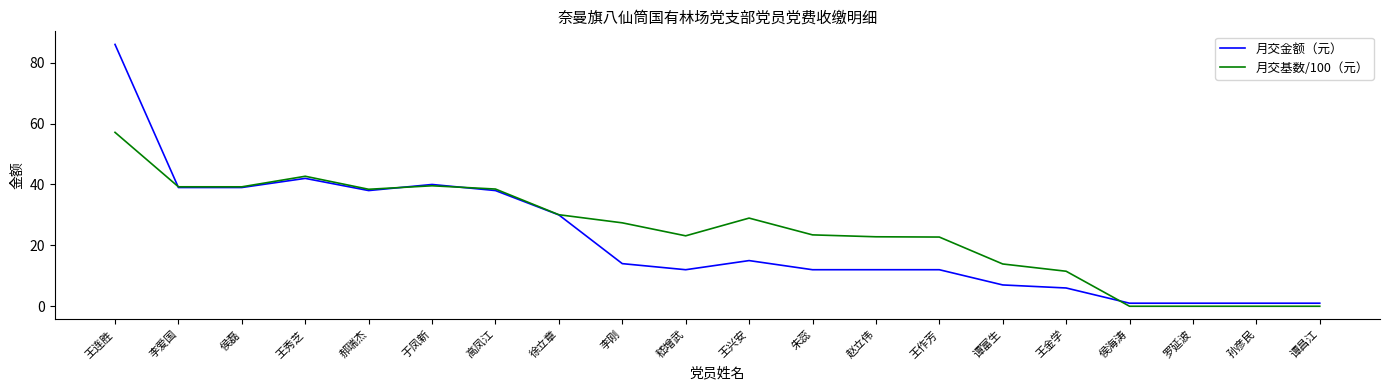

What is the difference between the 月交基数/100（元） values at 谭富生 and 郝瑞杰?

24.5